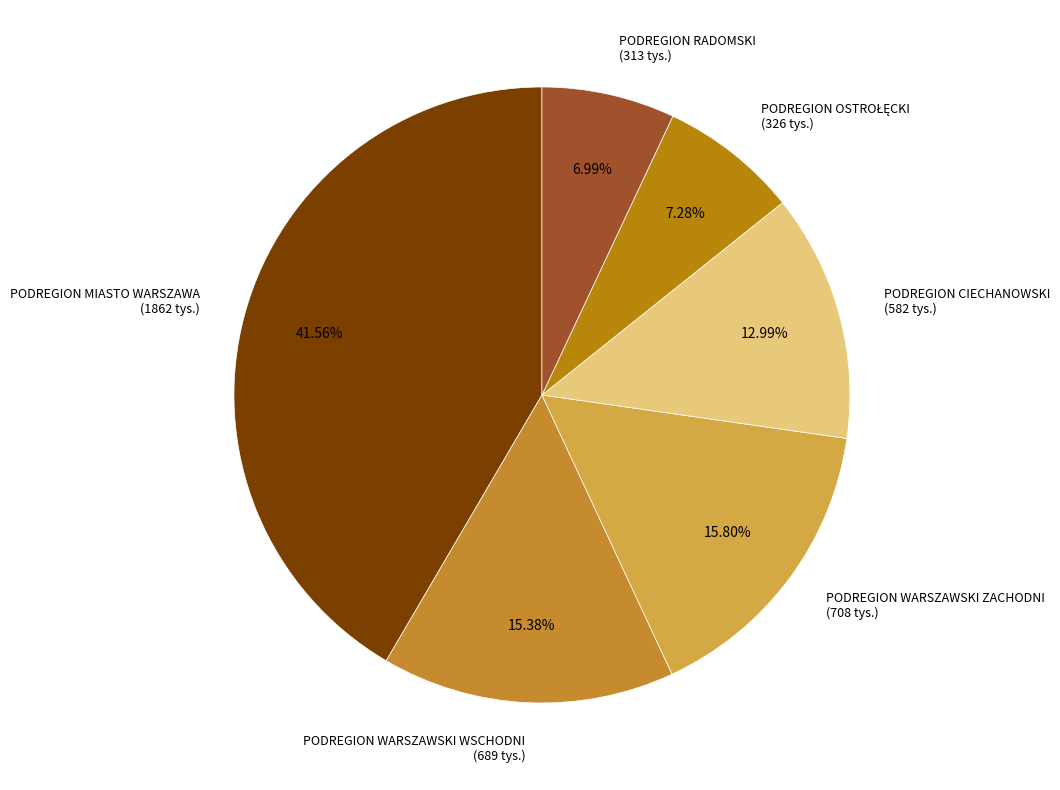

Which slice is the largest?

PODREGION MIASTO WARSZAWA (1862 tys.)